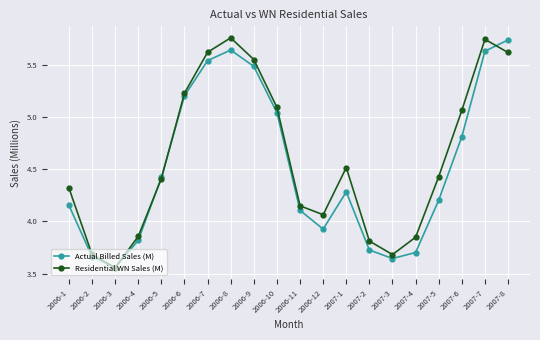

What is the sum of the Actual Billed Sales (M) values at 2006-2 and 2006-9?

9.1